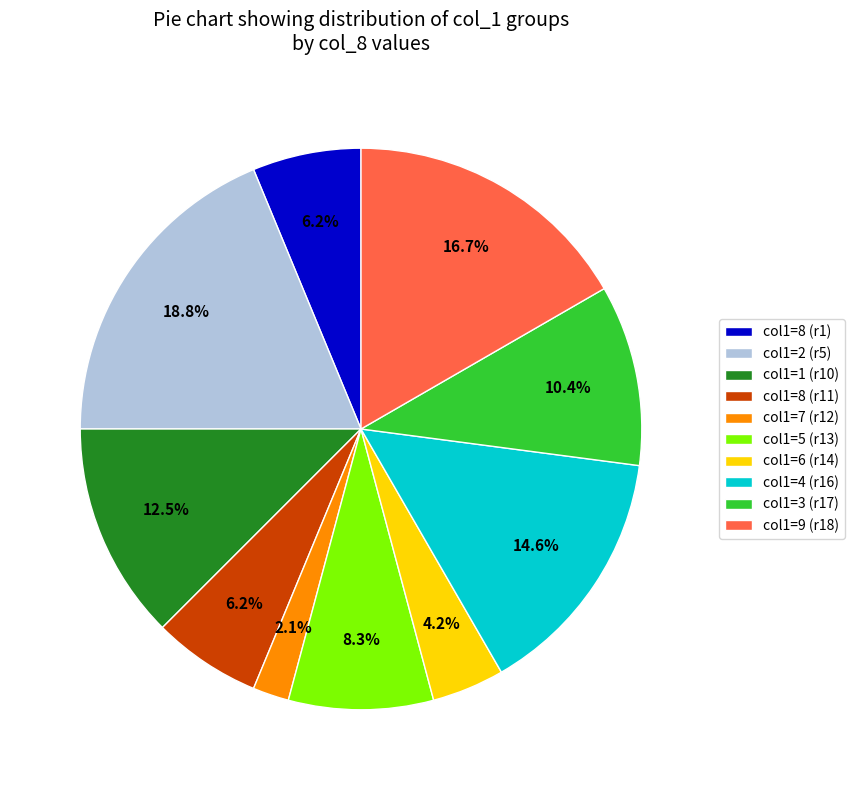

Is there a majority slice in this chart?

No